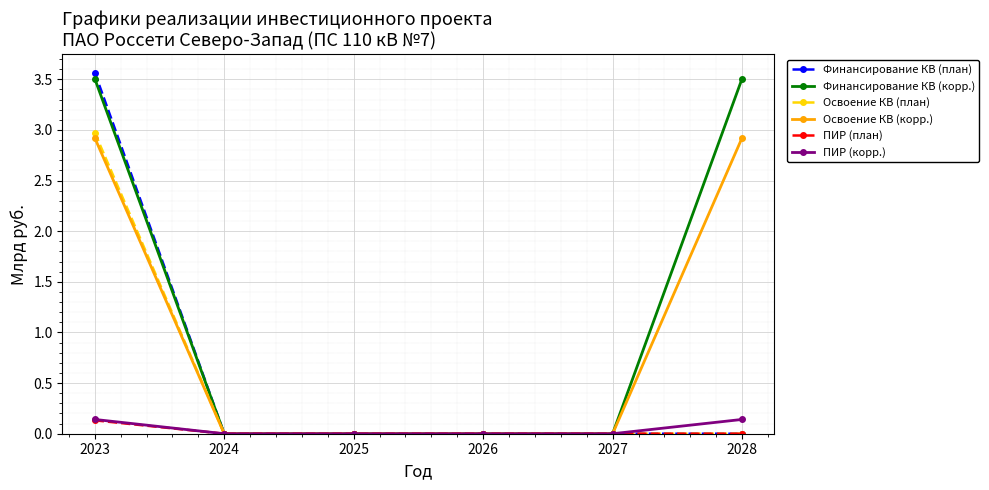

What is the maximum value for Финансирование КВ (план)?

3.6